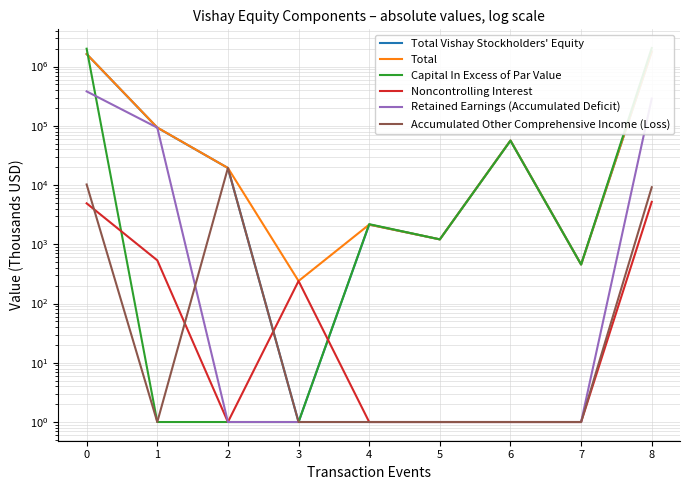

At how many categories does at least one series exceed 1830104?

2